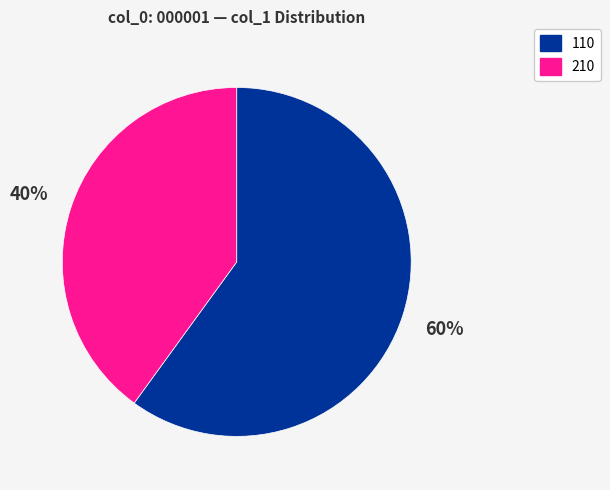

What is the majority slice?

110